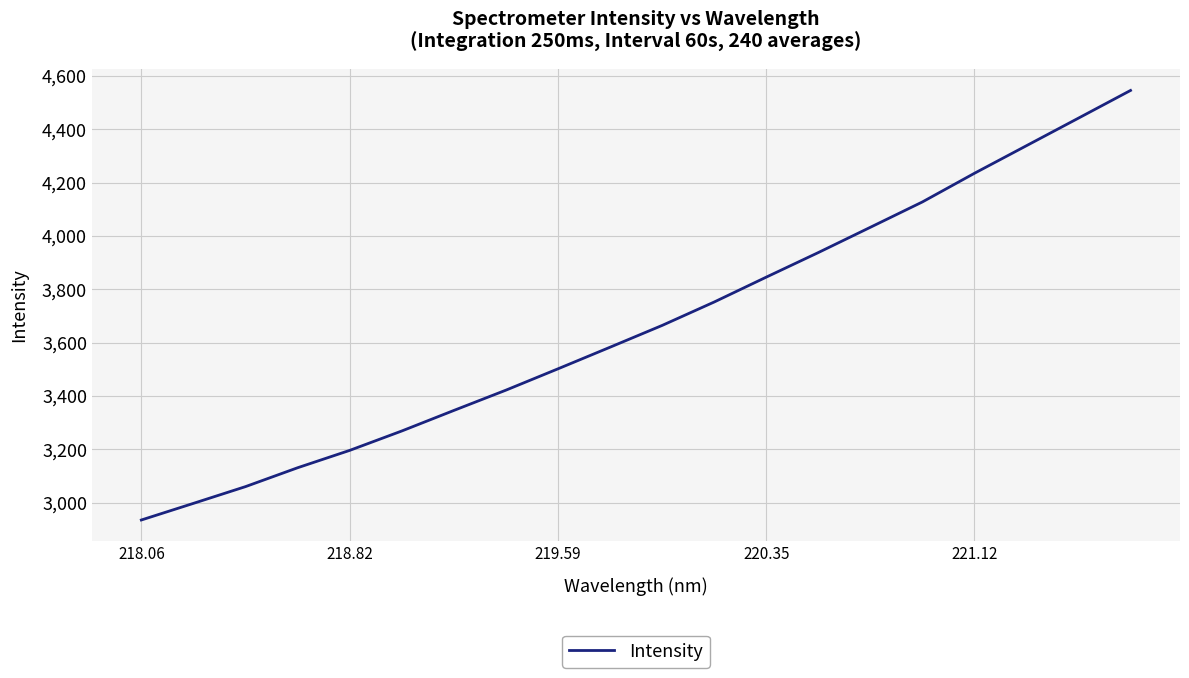

What is the smallest value displayed?

2935.1